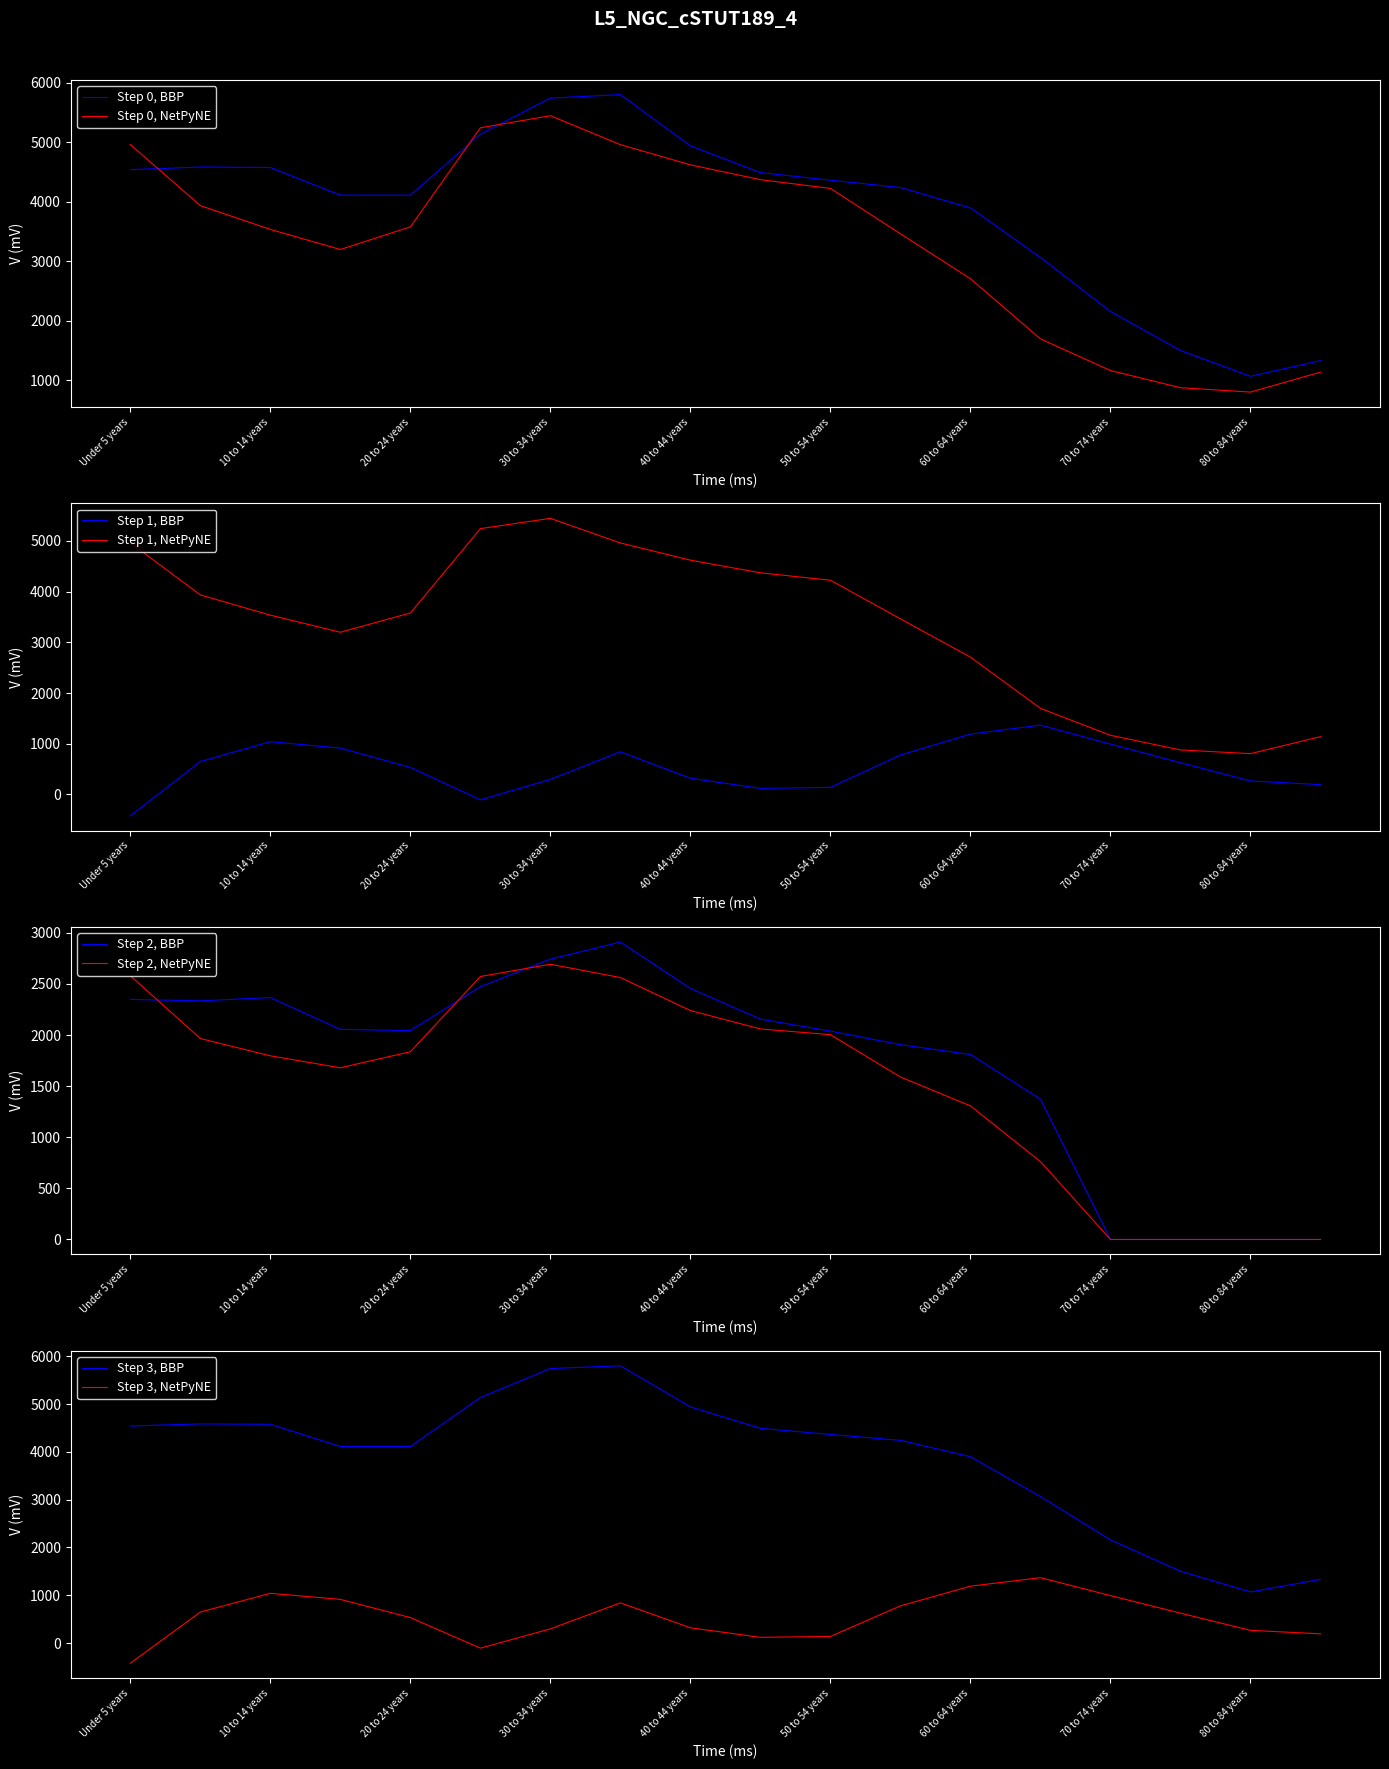

What is the maximum value for Step 0, BBP?

5800